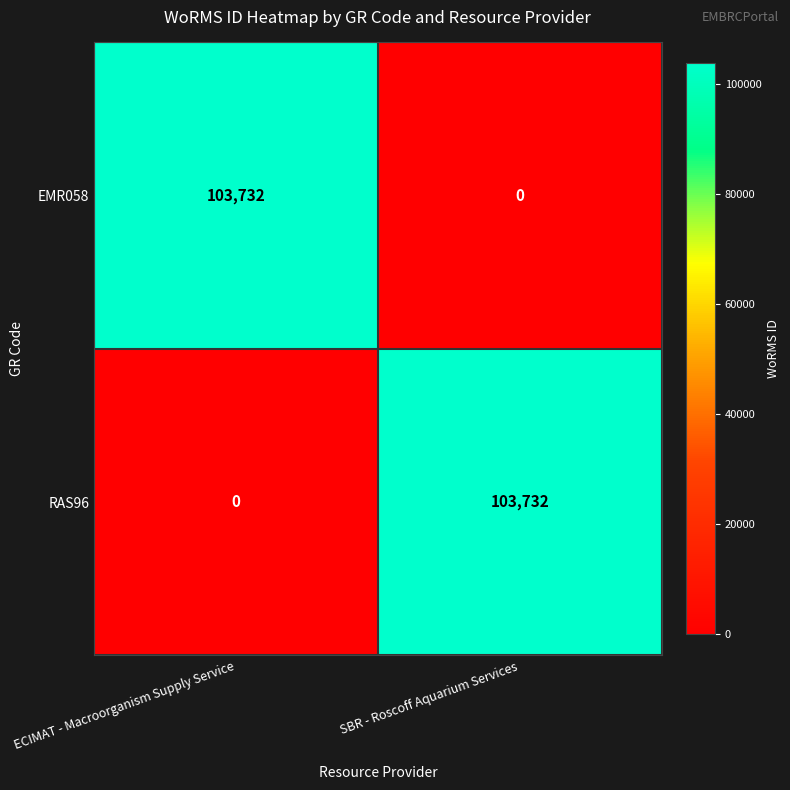

Read the RAS96 value at SBR - Roscoff Aquarium Services, to the nearest 100.

103700